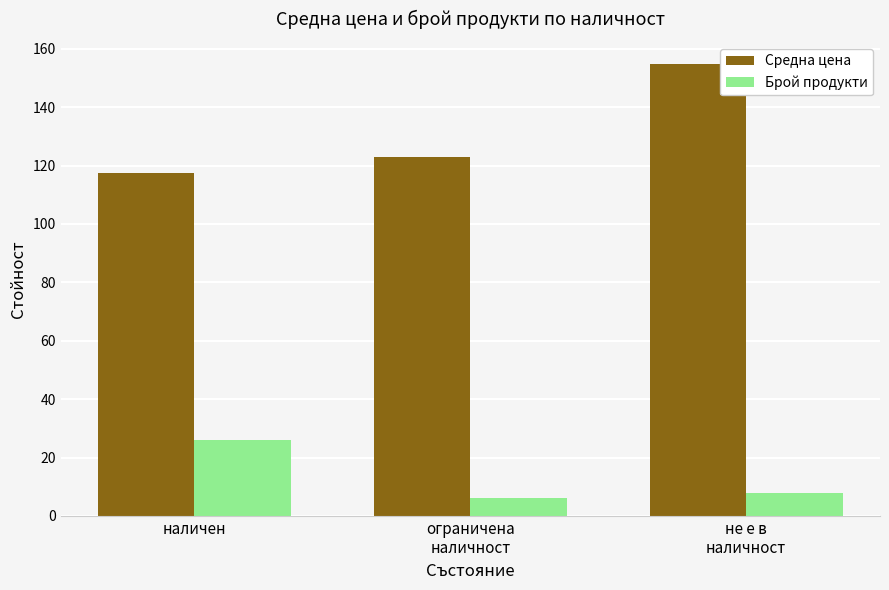

What is the value of the Средна цена bar at the 1st from the left?

117.5